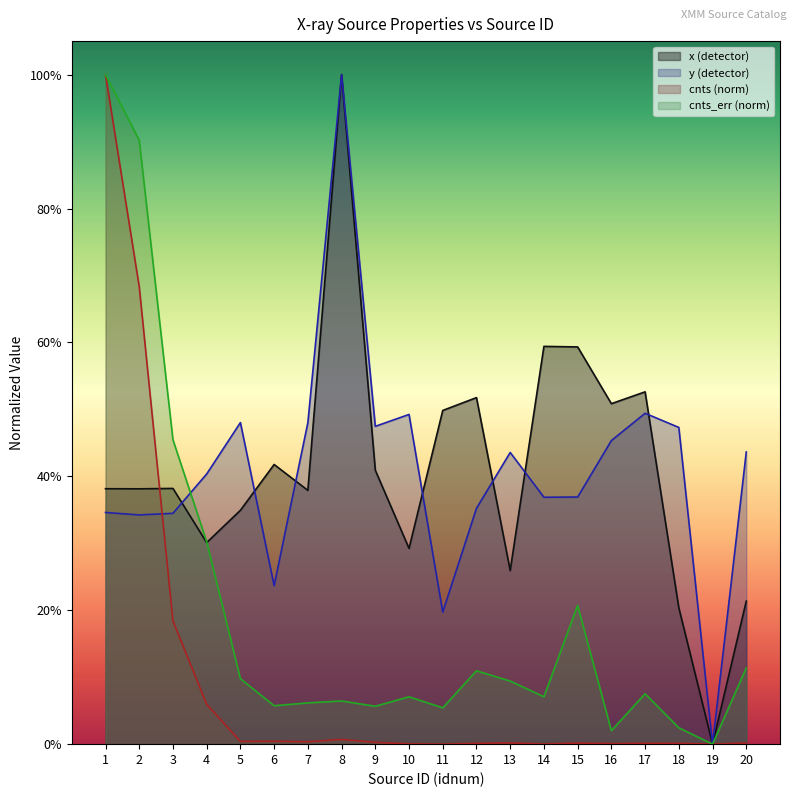

What is the value of the x point at the 2nd from the left?

0.4